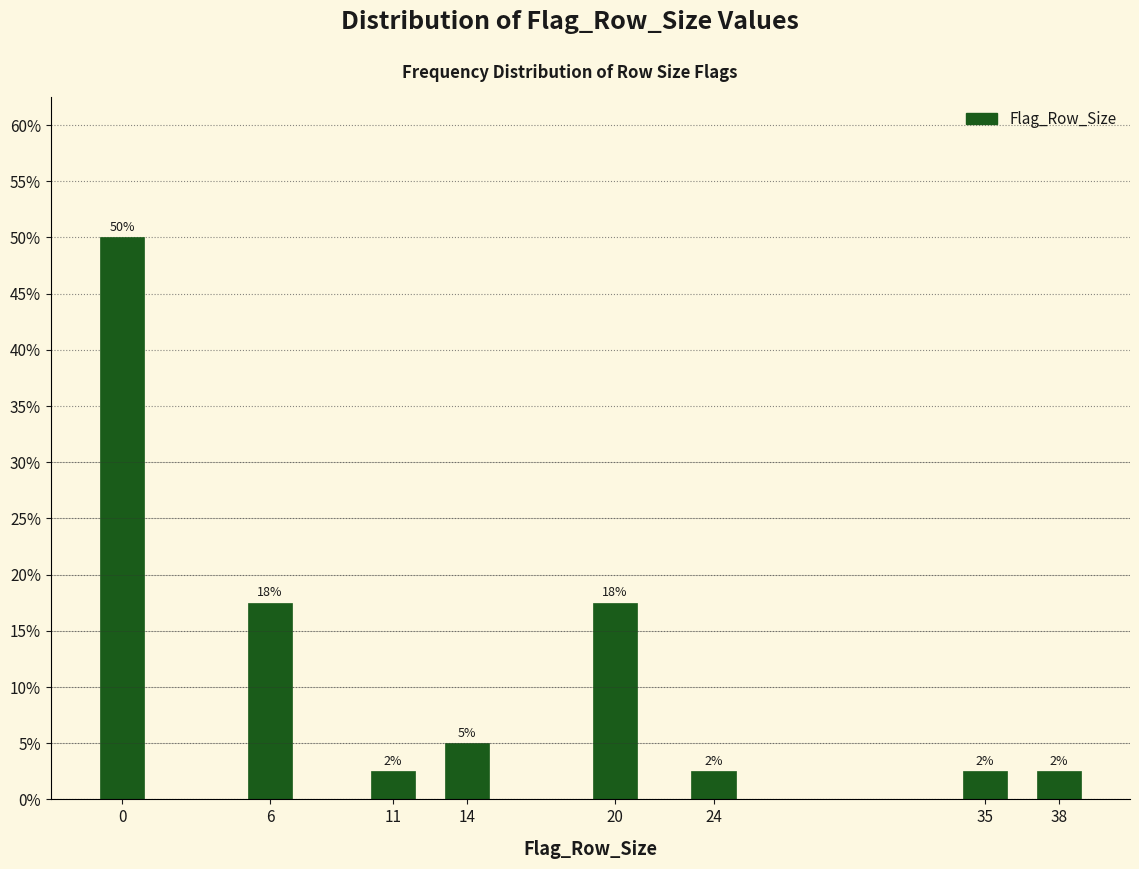

How many bars are there in total?

8